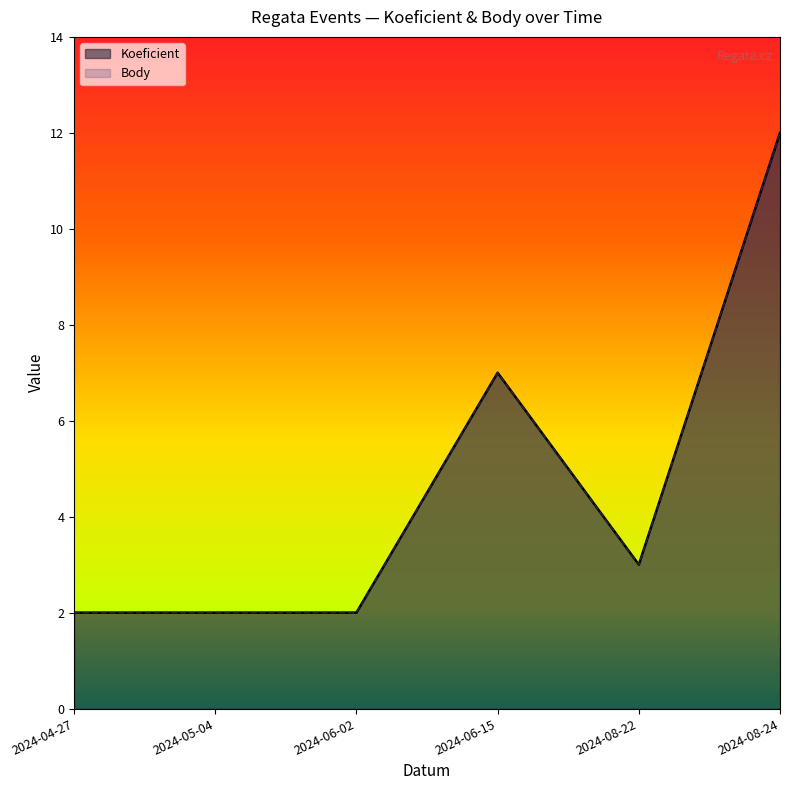

Reading left to right, what are all the values shown in this chart?

Koeficient: 2024-04-27=2	2024-05-04=2	2024-06-02=2	2024-06-15=7	2024-08-22=3	2024-08-24=12
Body: 2024-04-27=2	2024-05-04=2	2024-06-02=2	2024-06-15=7	2024-08-22=3	2024-08-24=12